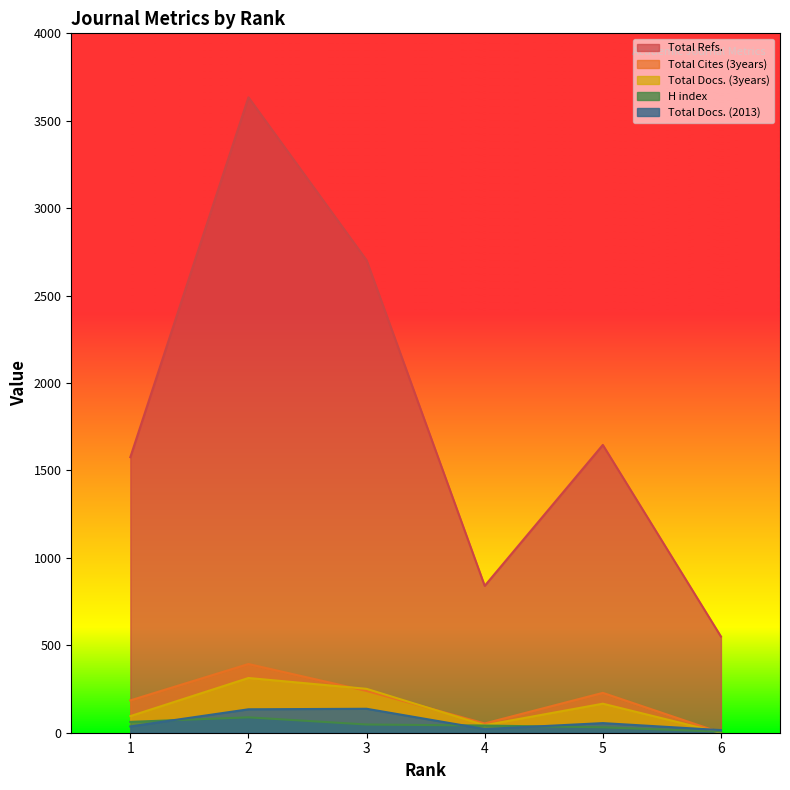

Does the chart display data point markers on the line(s)?

No